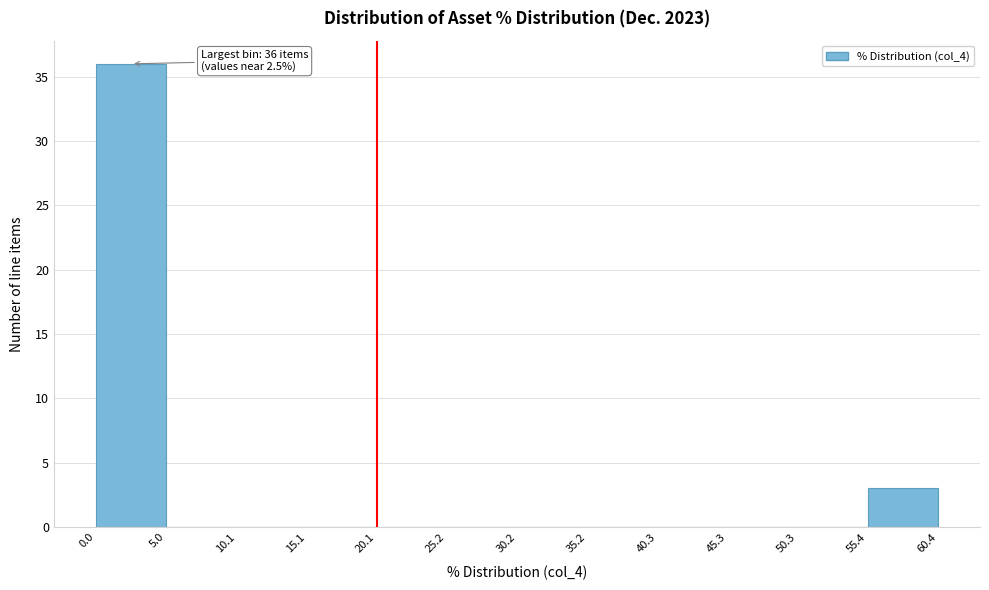

Which range on the x-axis has the tallest bar?

0.0 to 5.0